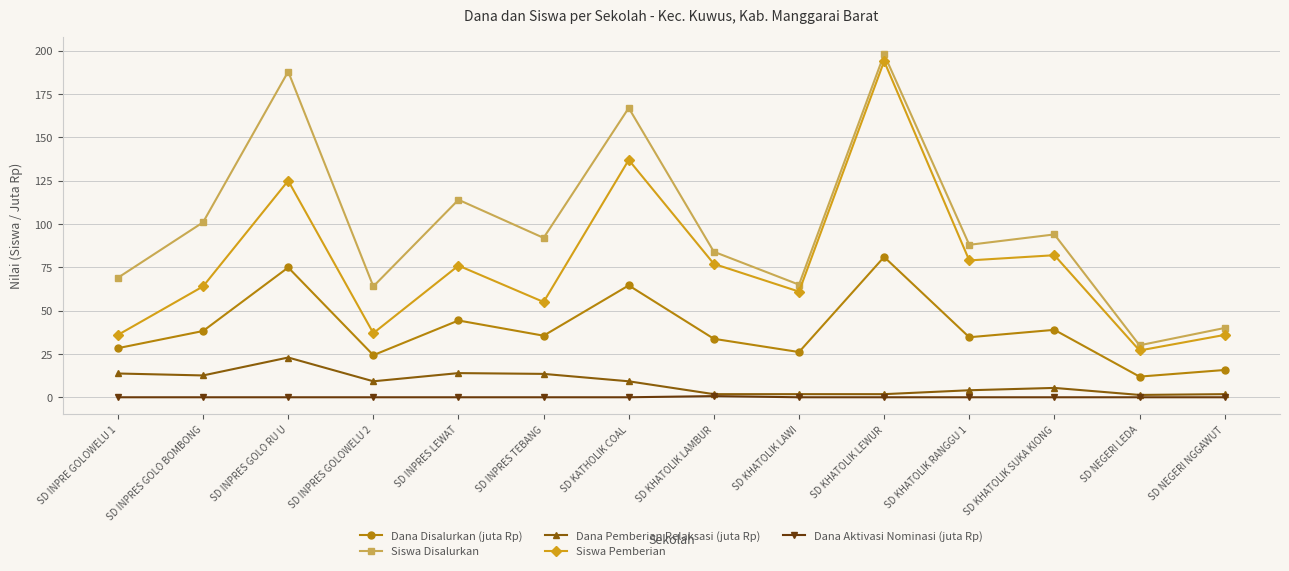

Is this an area chart (filled region under the line)?

No